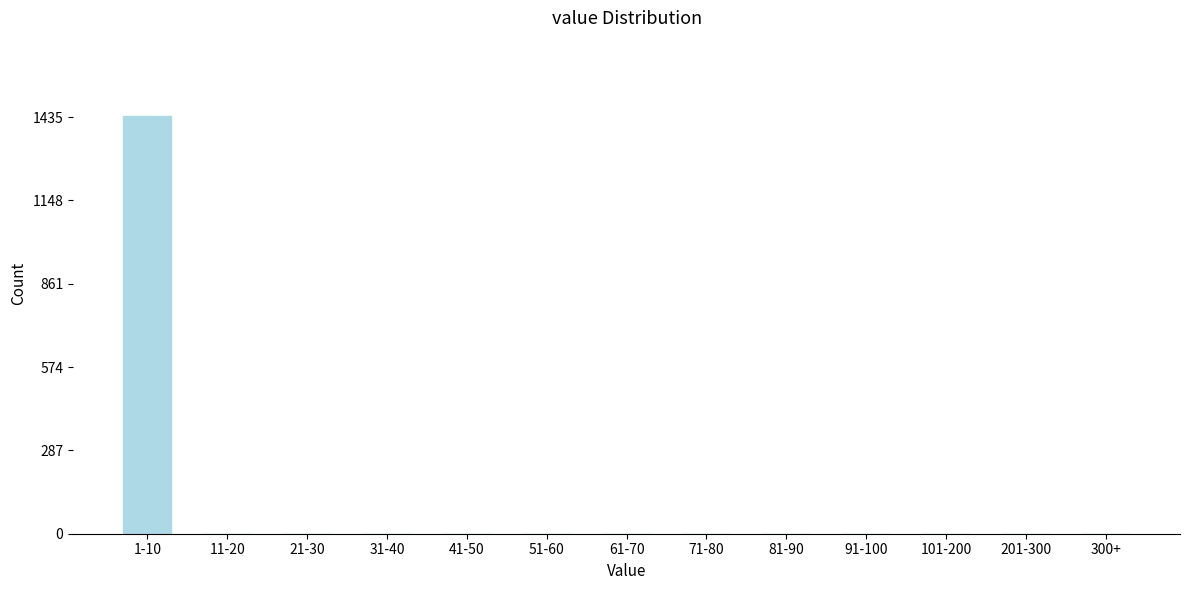

Reading left to right, what are all the values shown in this chart?

1-10=1439	11-20=0	21-30=0	31-40=0	41-50=0	51-60=0	61-70=0	71-80=0	81-90=0	91-100=0	101-200=0	201-300=0	300+=0